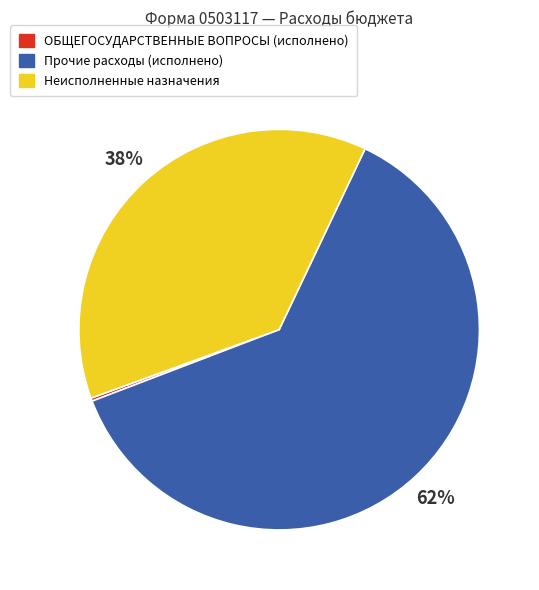

The Неисполненные назначения slice represents 49% of the pie. True or false?

False